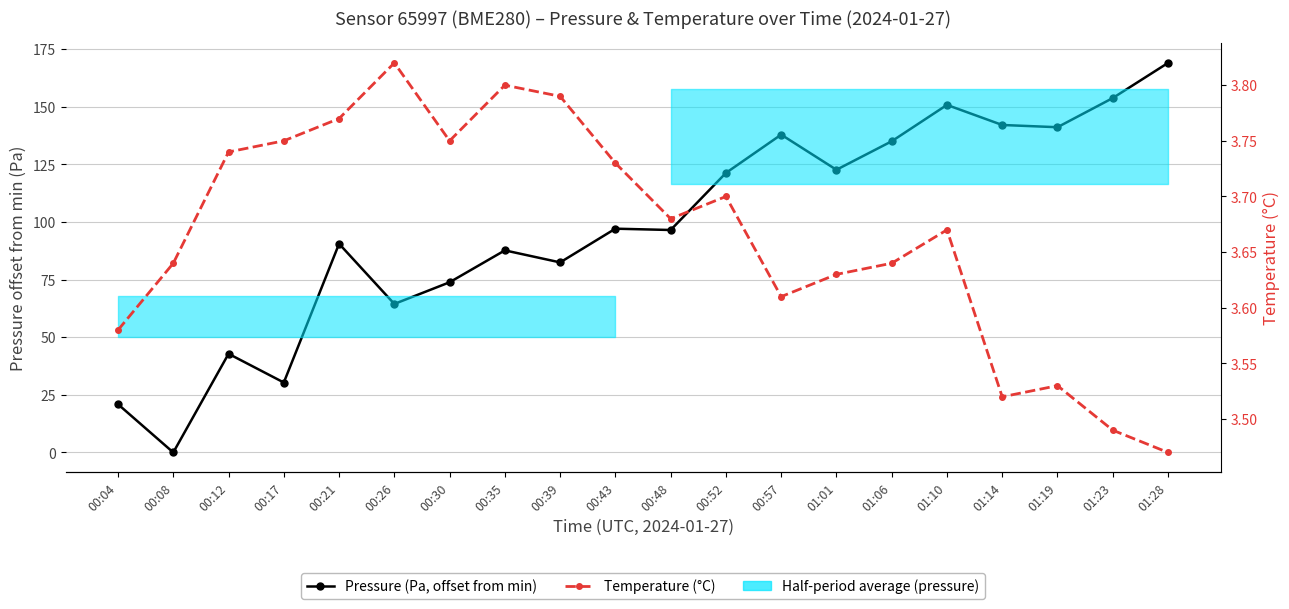

Which series ends up on top after the final intersection of Temperature (°C) and Pressure (Pa, offset from min)?

Pressure (Pa, offset from min)